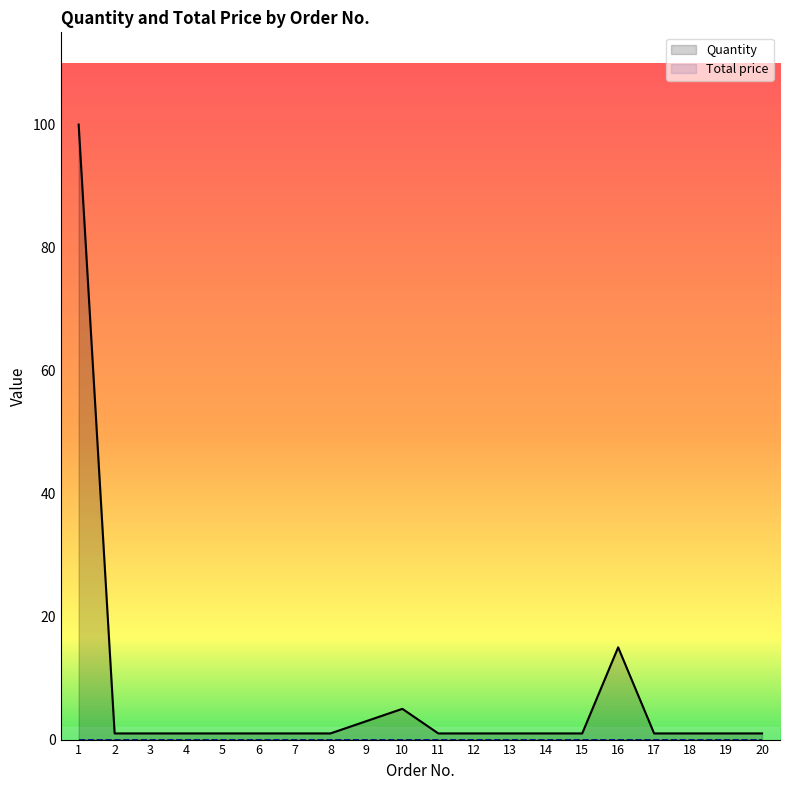

What is the maximum value shown in the chart?

100